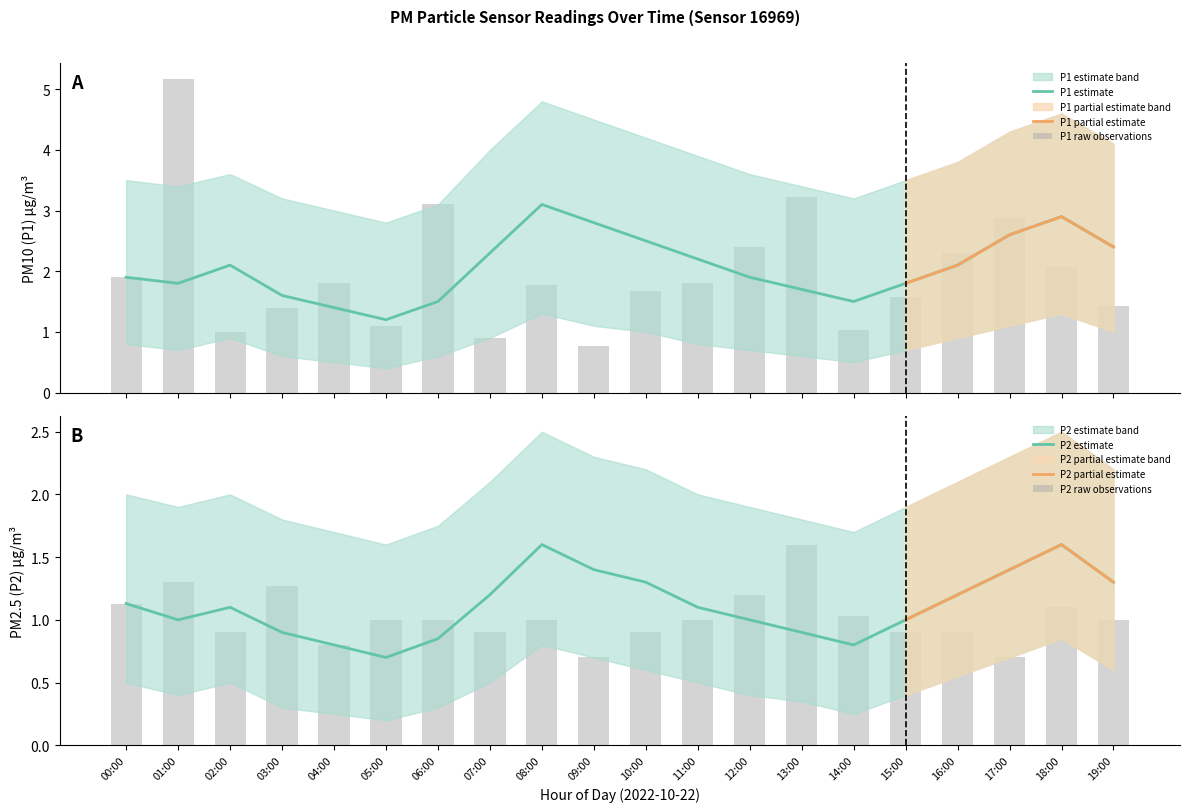

Which series has the largest total across all categories?

P1_upper